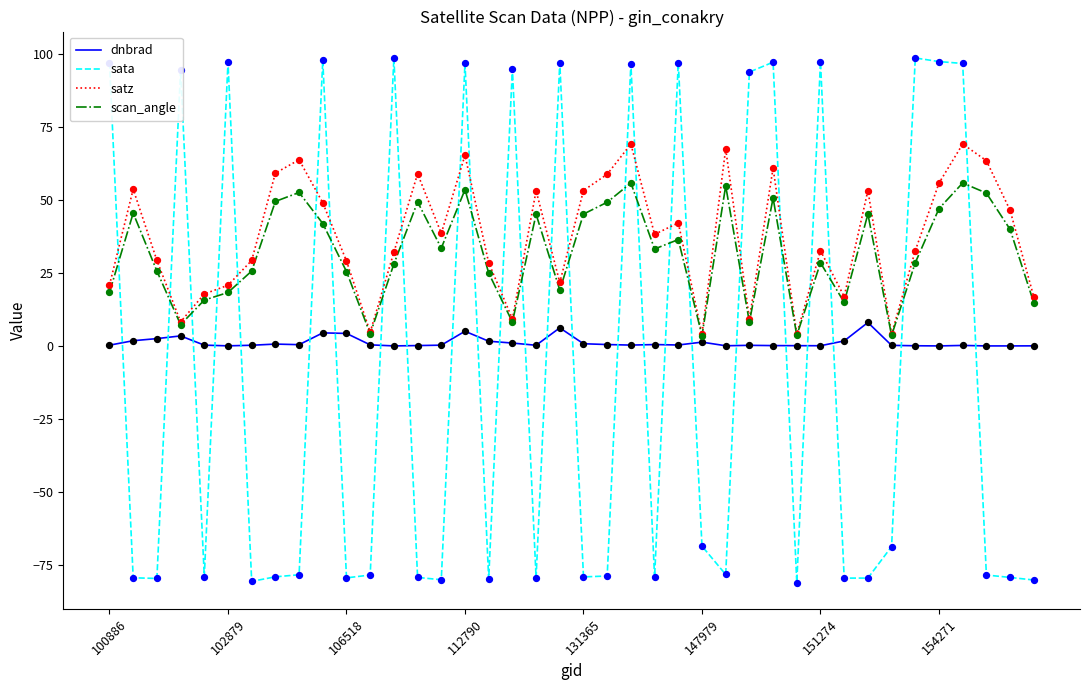

What is the maximum value shown in the chart?

98.7